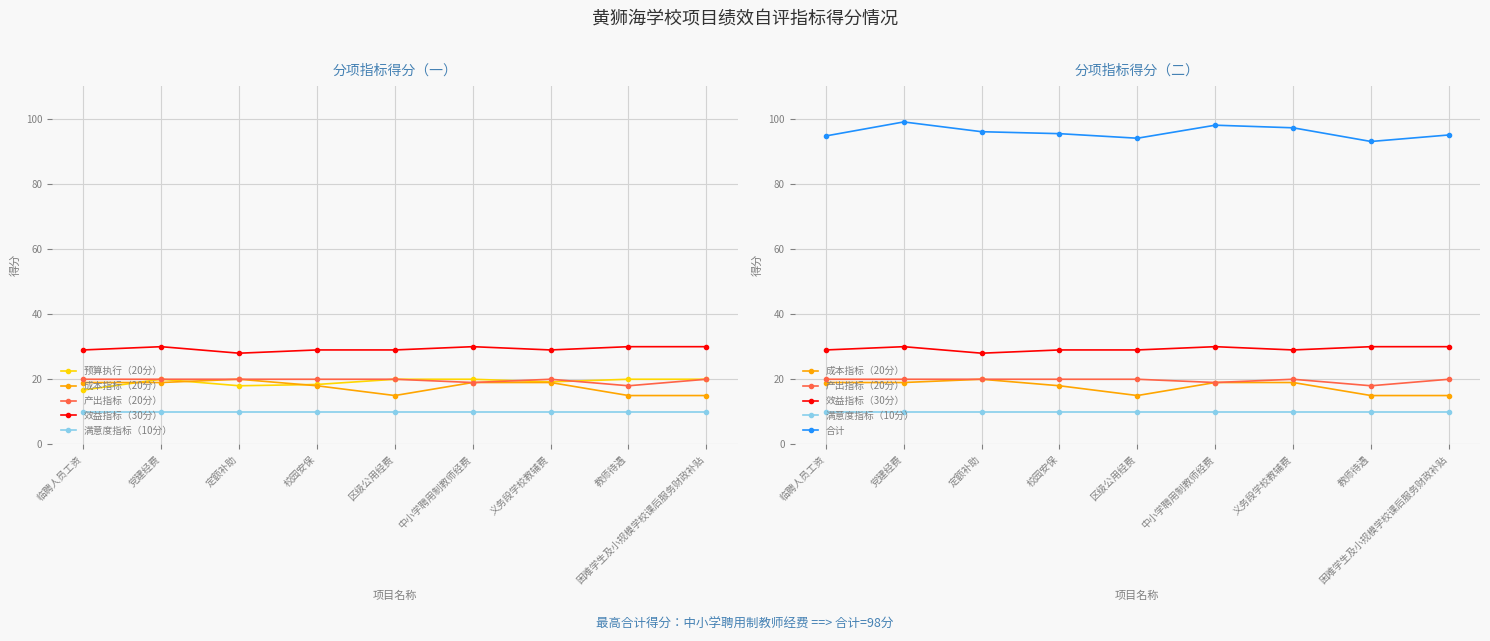

Does the chart display data point markers on the line(s)?

Yes